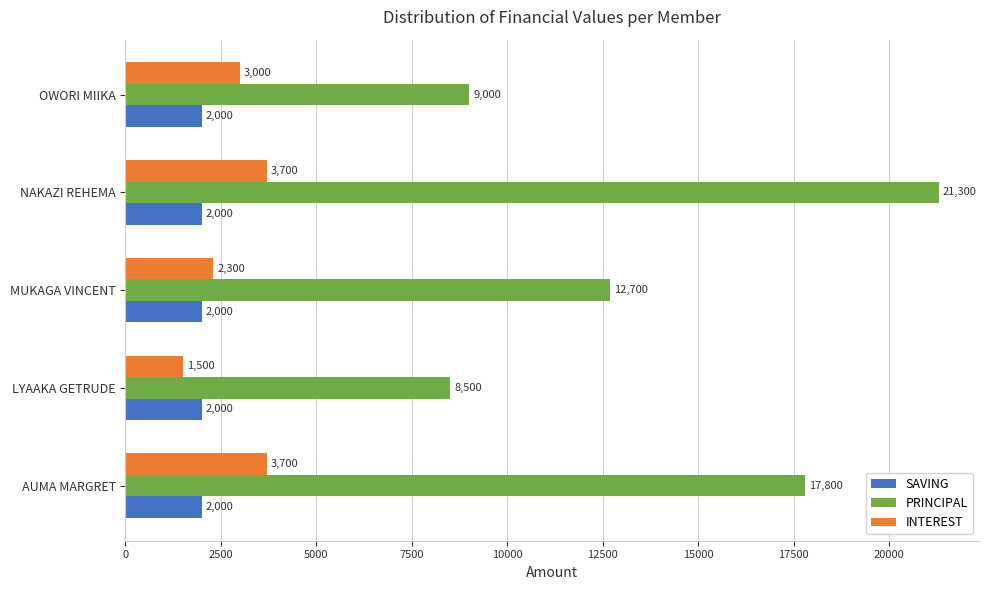

What is the average value of the PRINCIPAL series?

13860